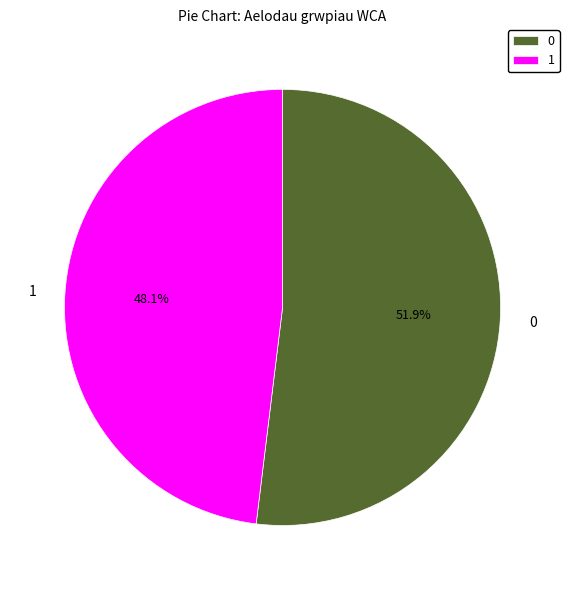

True or false: 1 accounts for 48% of the total.

True